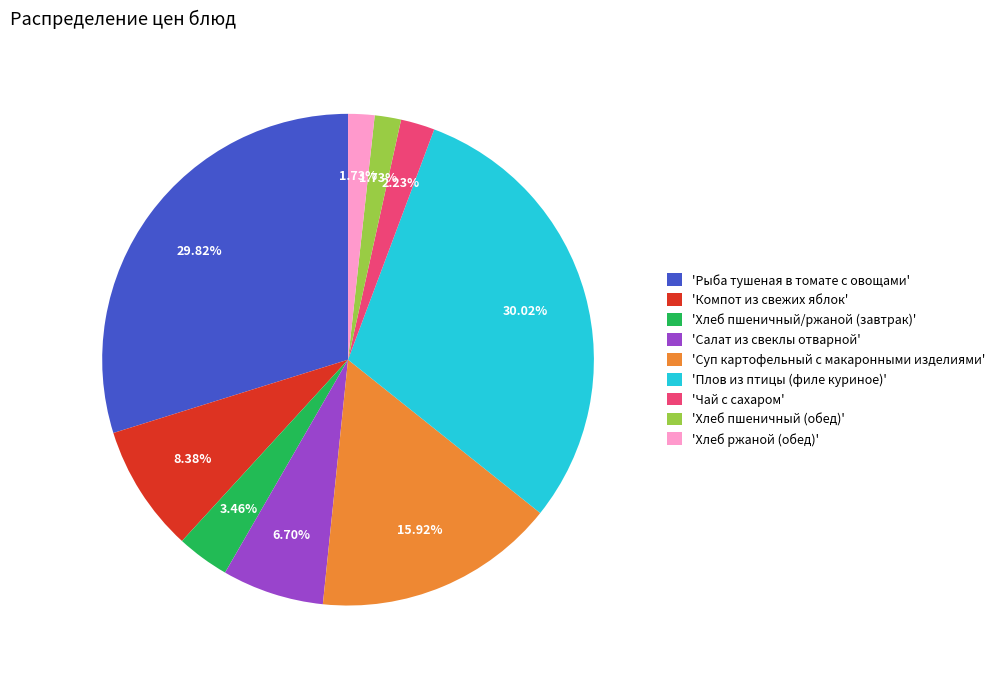

To the nearest percent, what is the difference between the largest and smallest slice percentages?

28%